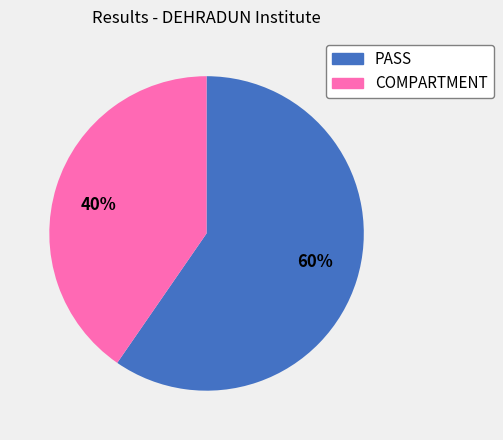

What is the ratio of the value at 60% to the value at 40%?

1.5